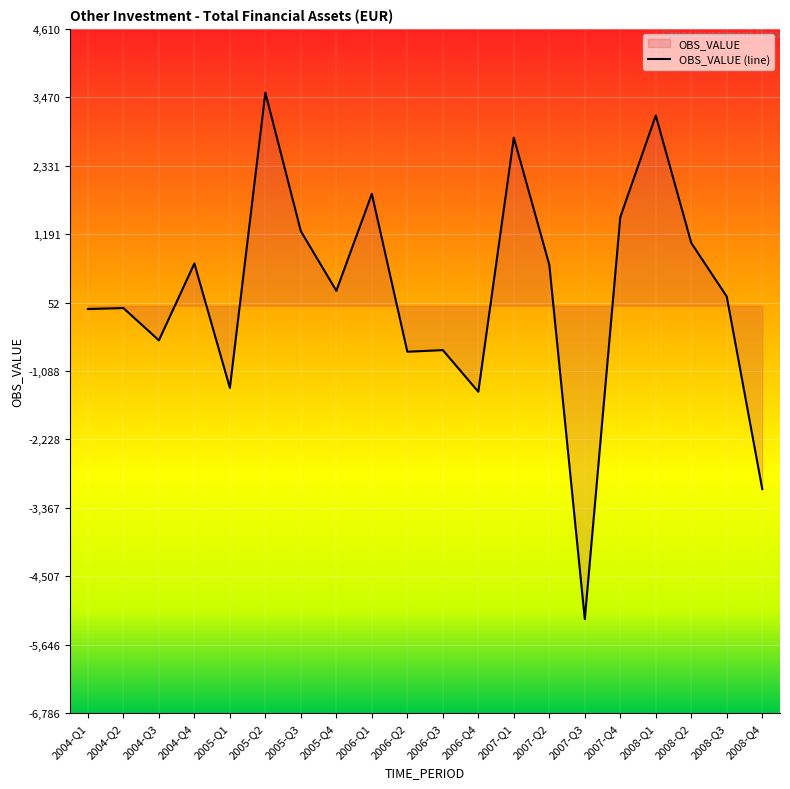

What is the change in value from 2007-Q4 to 2008-Q2?

-430.2